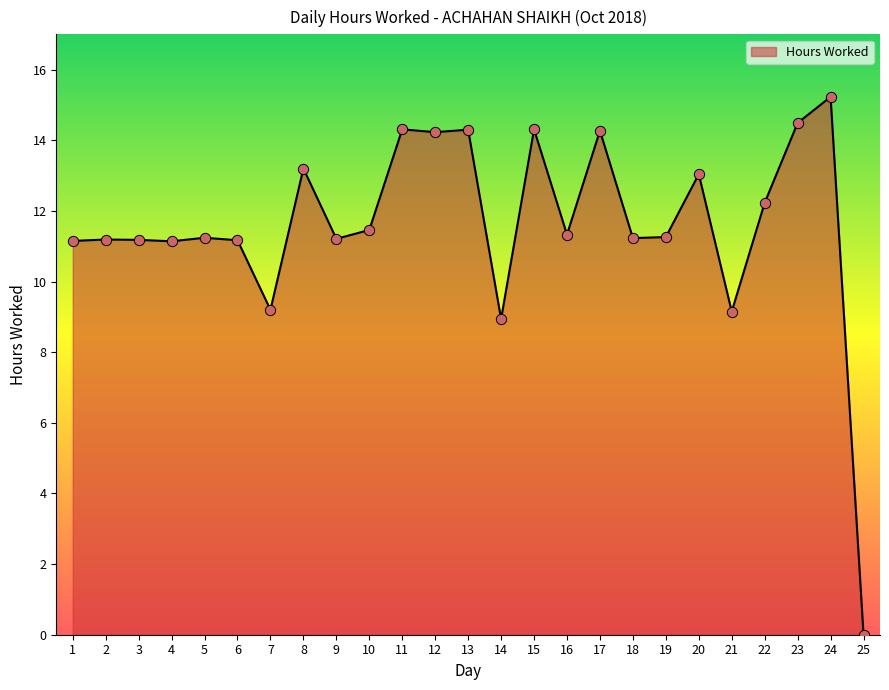

What is the change in value from 2 to 24?

+4.0